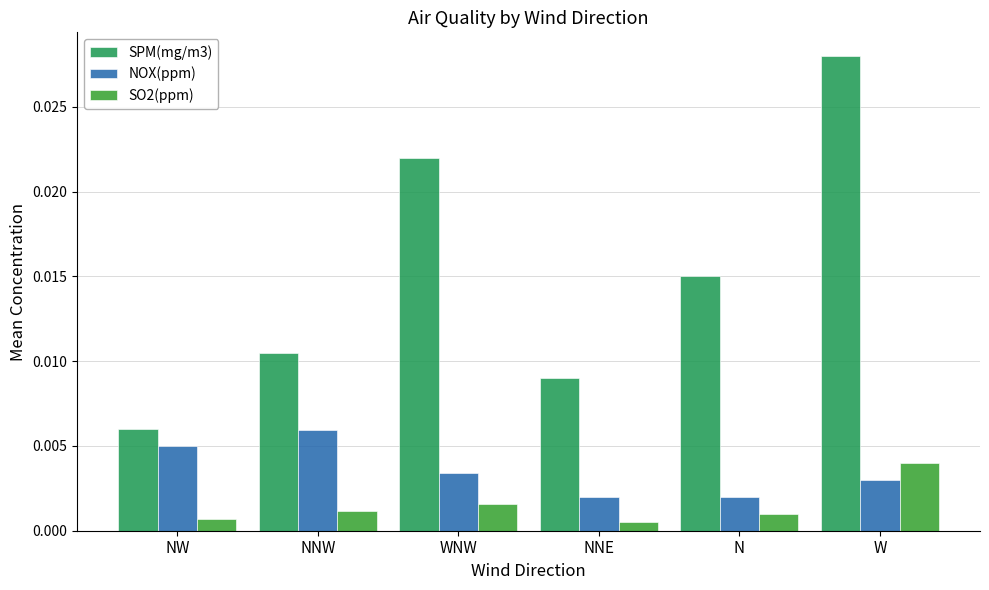

Which series changed the most between WNW and NNE?

SPM(mg/m3)